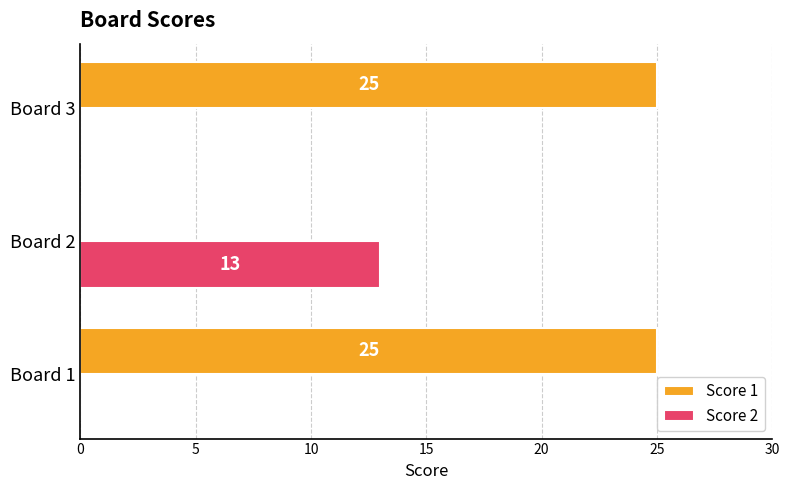

What is the average value of the Score 2 series?

4